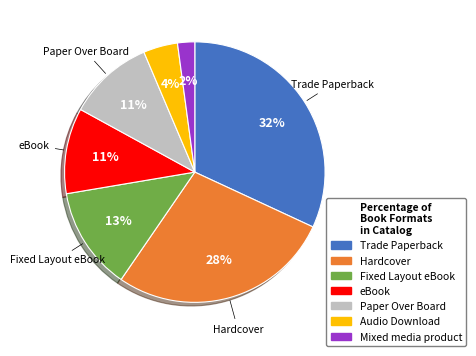

Combined, do eBook and Audio Download account for over 50%?

No